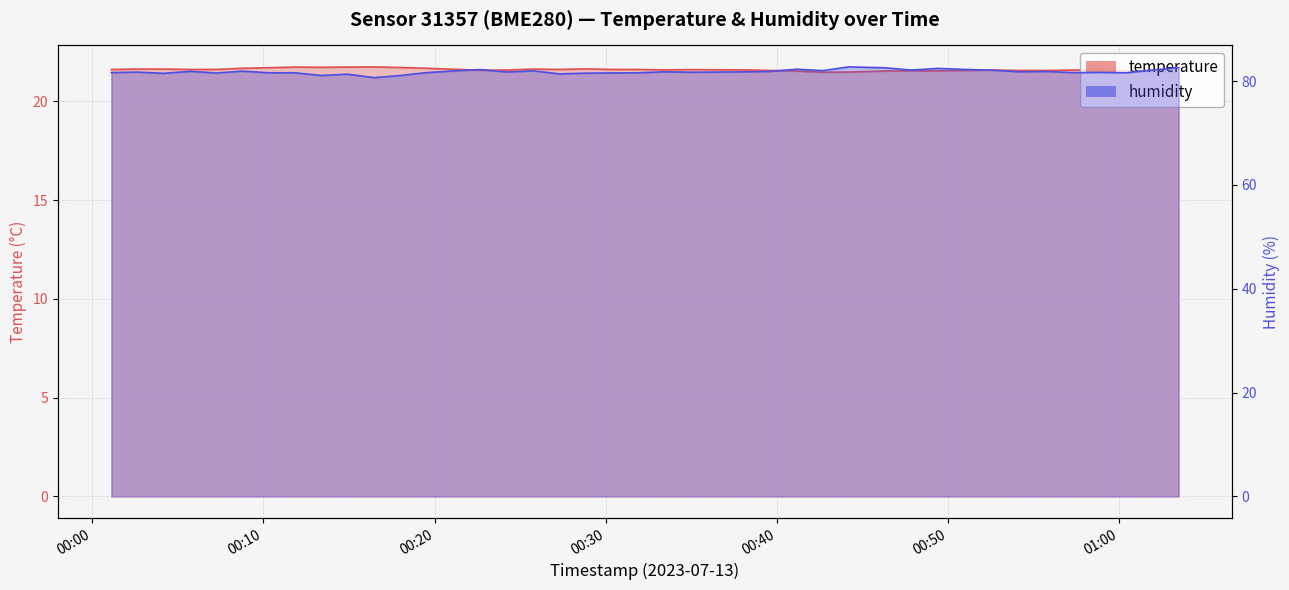

In temperature, how many points are lower than both neighbors (excluding endpoints)?

5